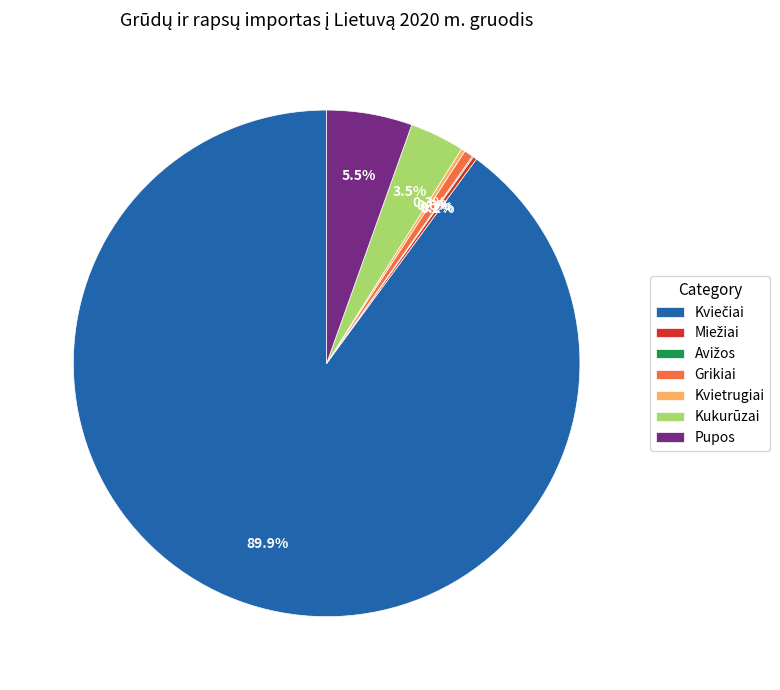

To the nearest percent, what is the average slice percentage?

14%